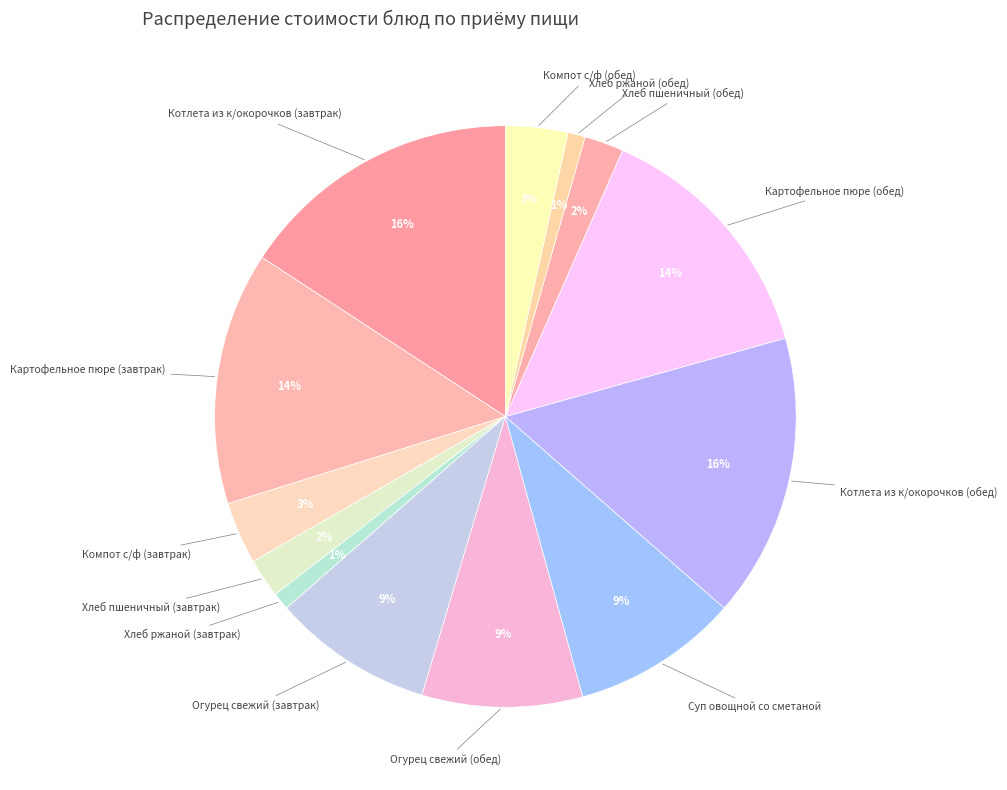

Count the number of slices in the pie.

13